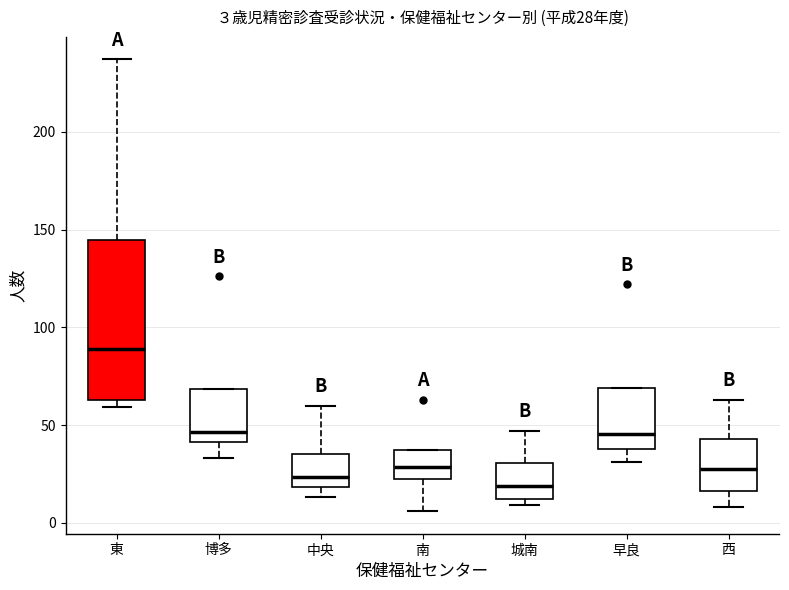

Comparing the boxes themselves (not the whiskers), which one is the tallest?

東